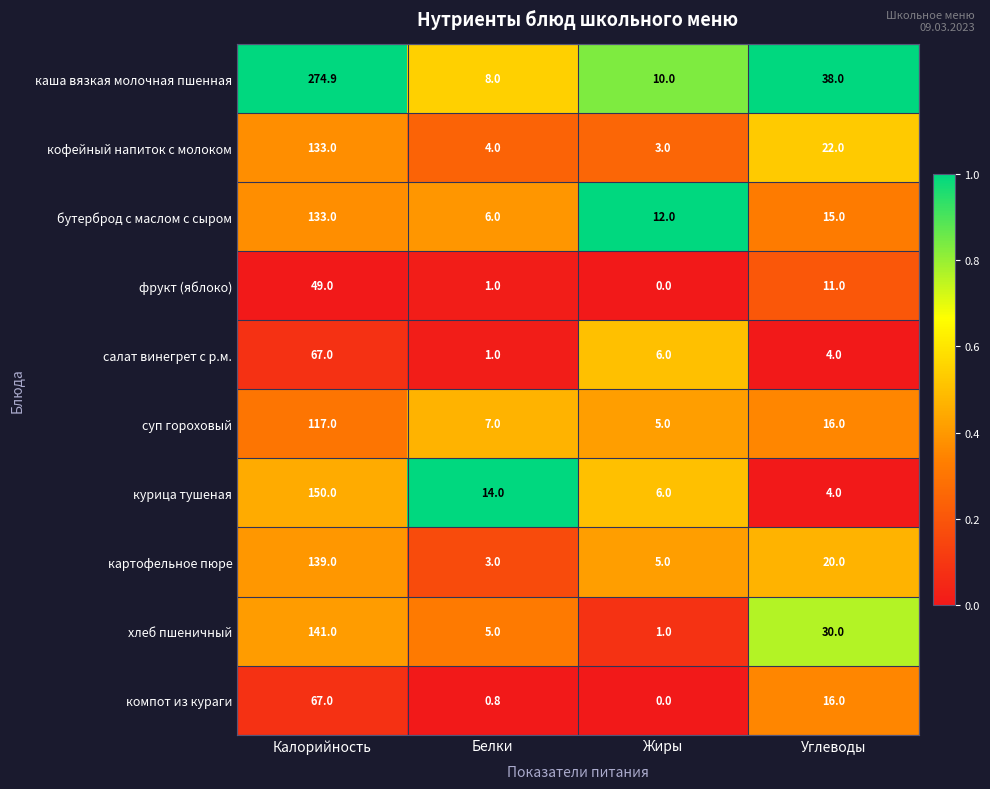

At which category is the sum across all series the highest?

Калорийность